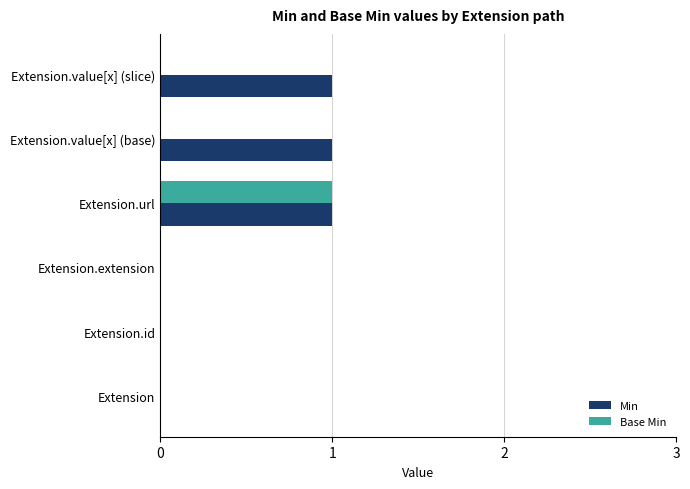

What is the sum of all Min values?

3